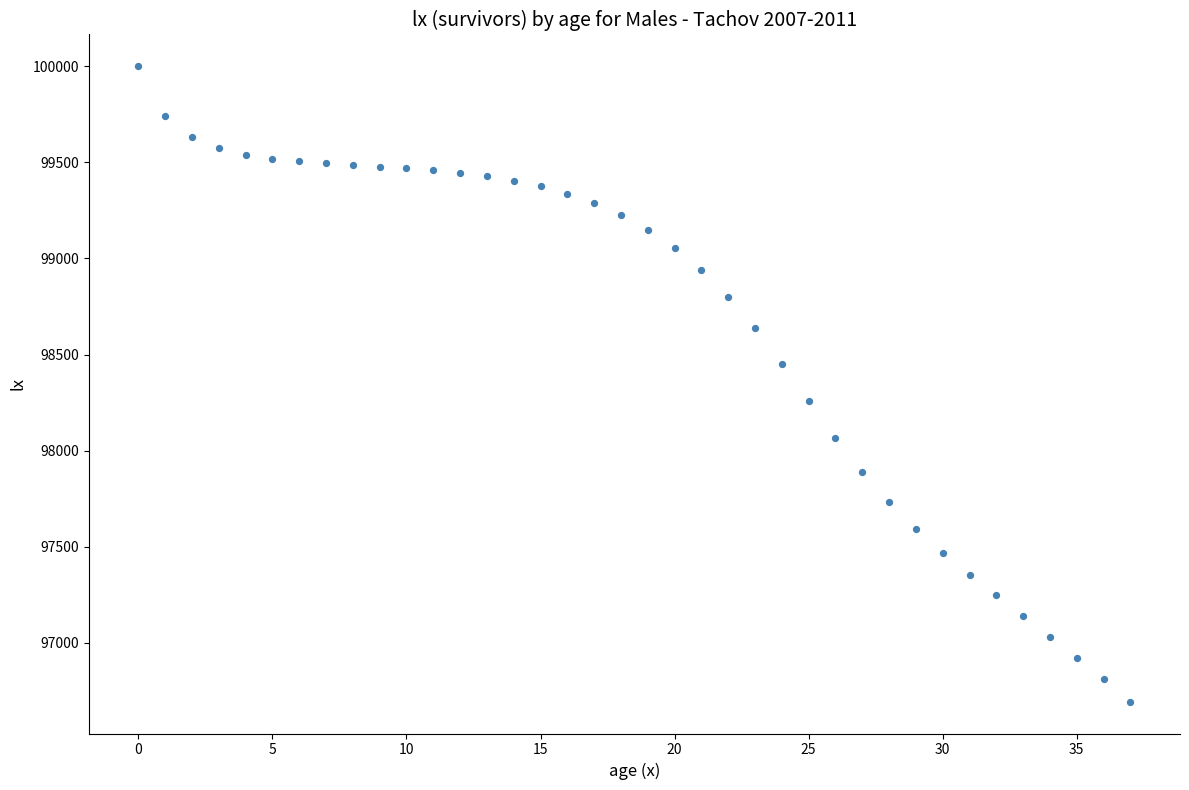

What is the range of Y values (max minus min)?

3306.3